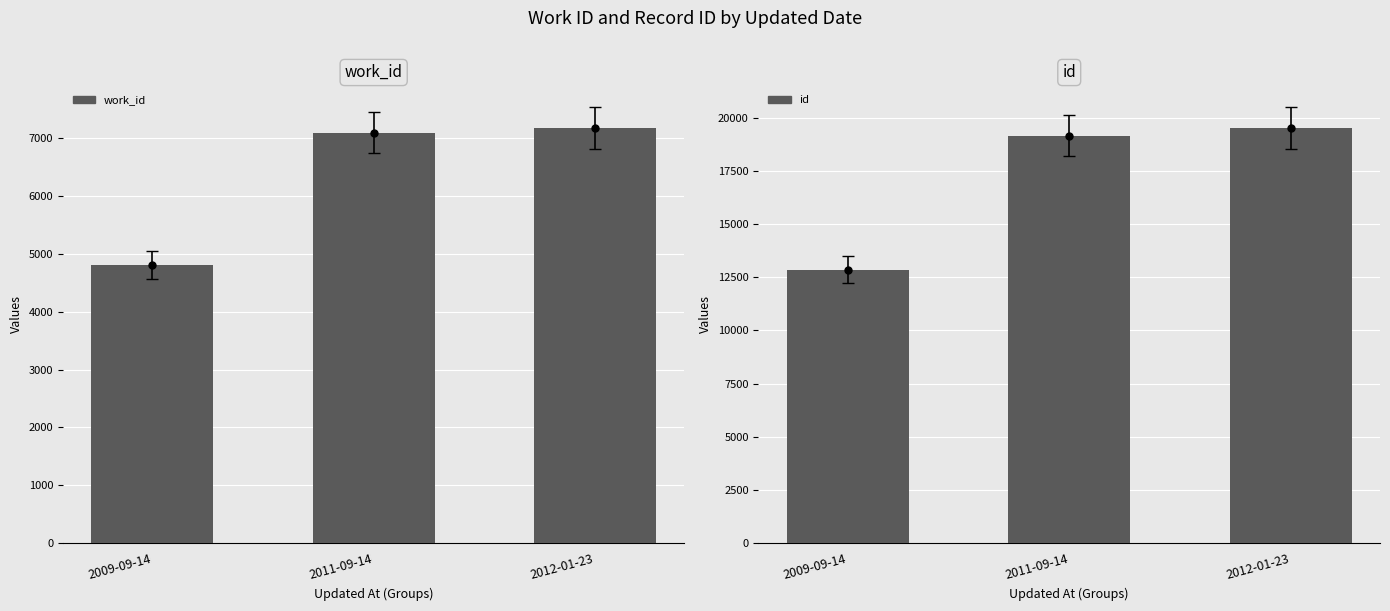

Which series has the widest spread of values?

id